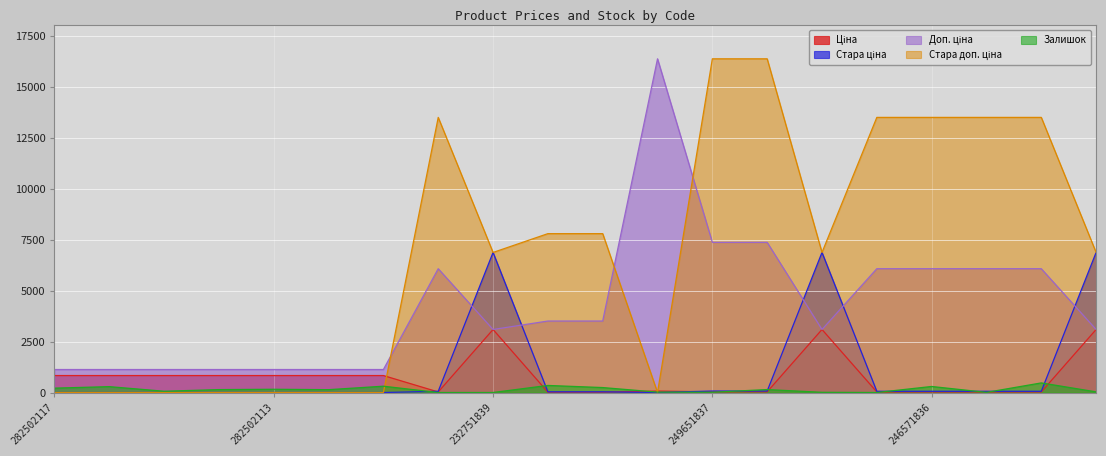

At which category does the chart reach its minimum across all series?

282502117